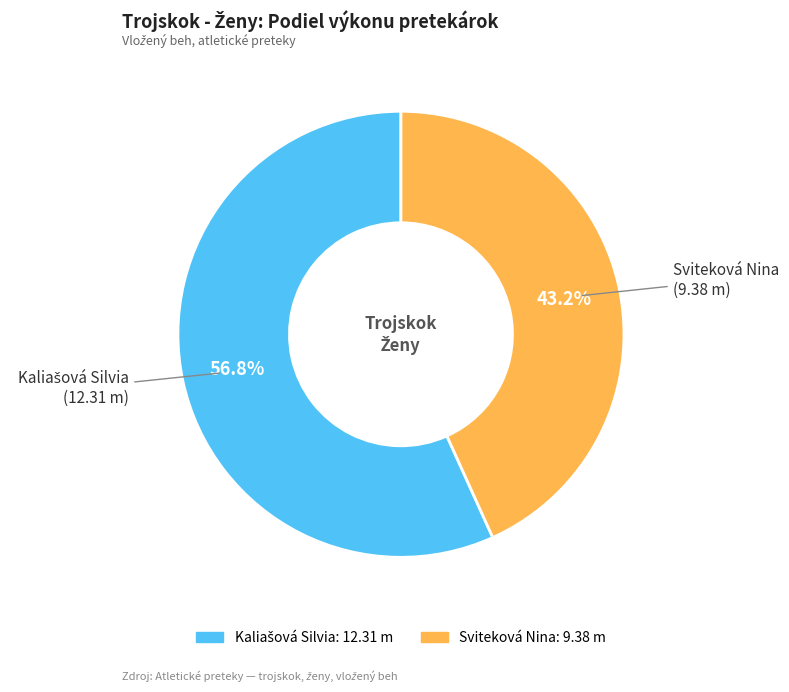

Does any single category account for the majority?

Yes